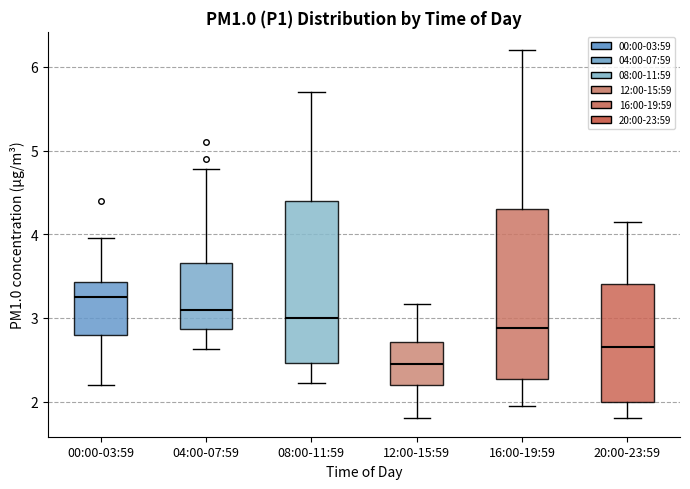

Reading left to right, transcribe this box plot: for each box, give where its median line is, the range the box spans, and where its two whiskers end, as read against the y-axis. The values are not printed on the chart, so give them approximately, as read against the axis.

00:00-03:59: median 3.3, box 2.8 to 3.4, whiskers 2.2 to 4.0
04:00-07:59: median 3.1, box 2.9 to 3.7, whiskers 2.6 to 4.8
08:00-11:59: median 3.0, box 2.5 to 4.4, whiskers 2.2 to 5.7
12:00-15:59: median 2.5, box 2.2 to 2.7, whiskers 1.8 to 3.2
16:00-19:59: median 2.9, box 2.3 to 4.3, whiskers 2.0 to 6.2
20:00-23:59: median 2.7, box 2.0 to 3.4, whiskers 1.8 to 4.2